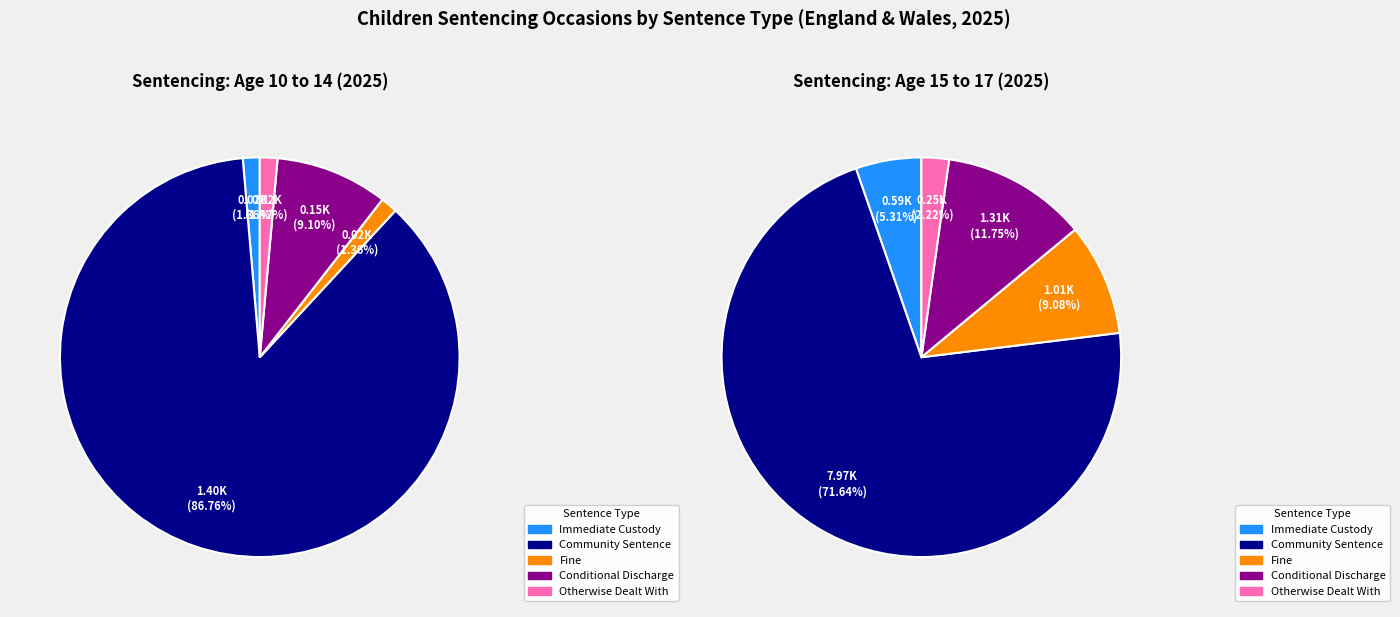

At 15 to 17, list the series in order from largest to smallest.

Community Sentence, Conditional Discharge, Fine, Immediate Custody, Otherwise Dealt With